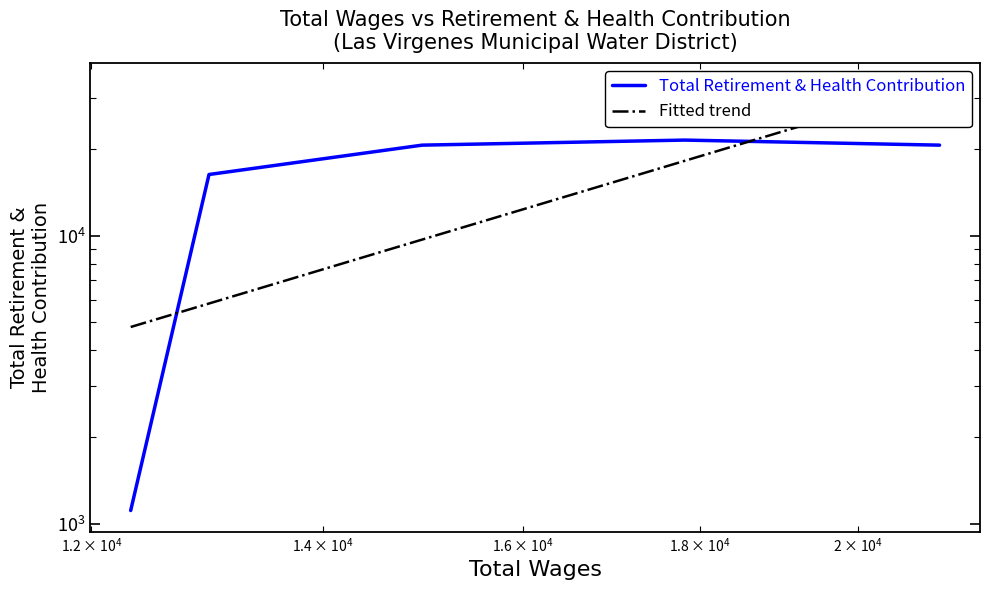

Is it true that the value at 14960 is 20586?

True